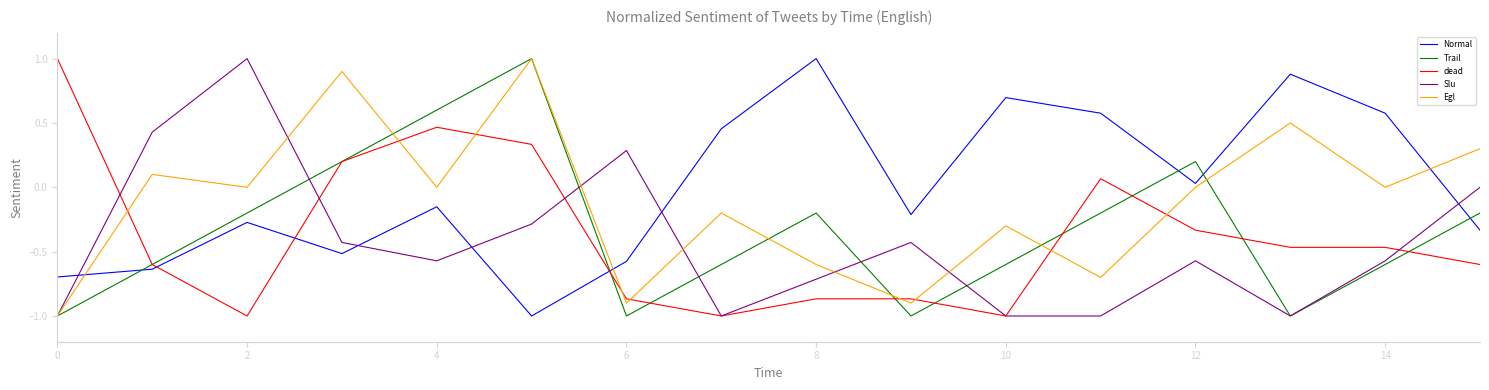

Which series has the largest total across all categories?

Normal